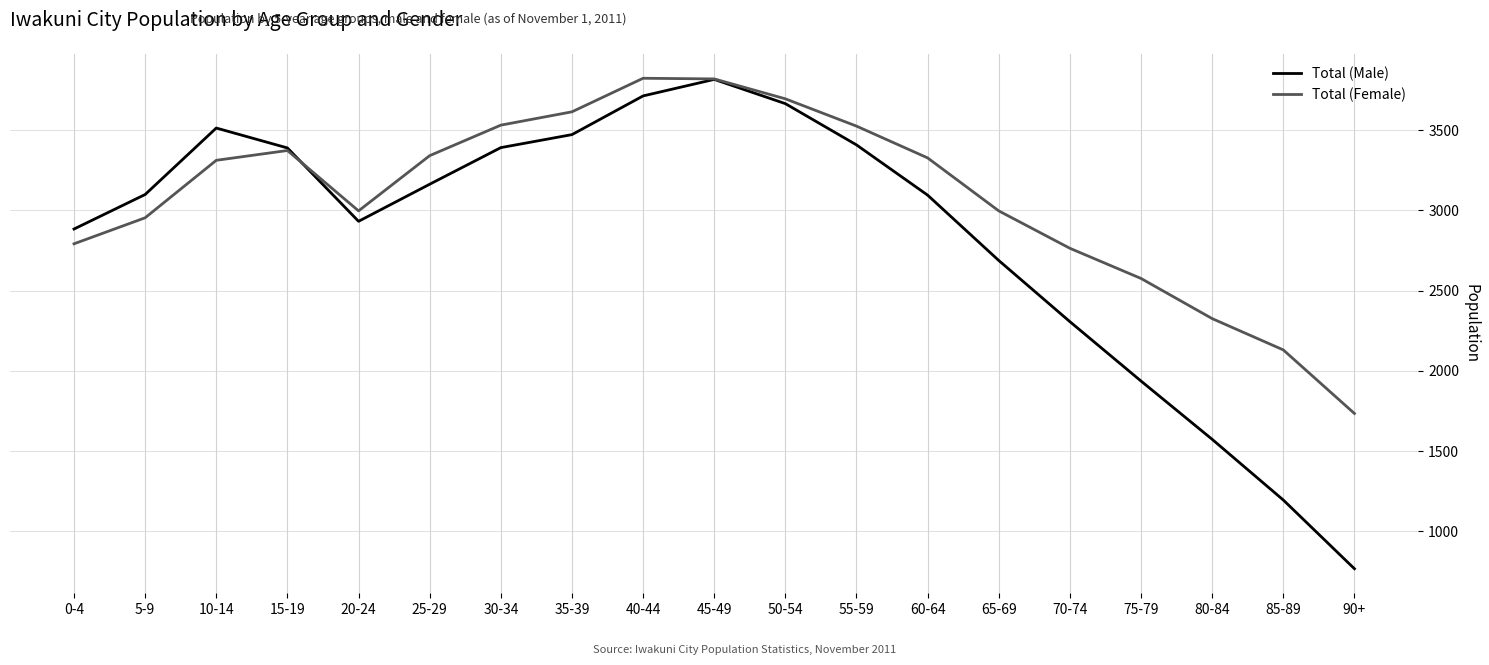

What is the approximate value of Total (Male) at 45-49, to the nearest 50?

3800